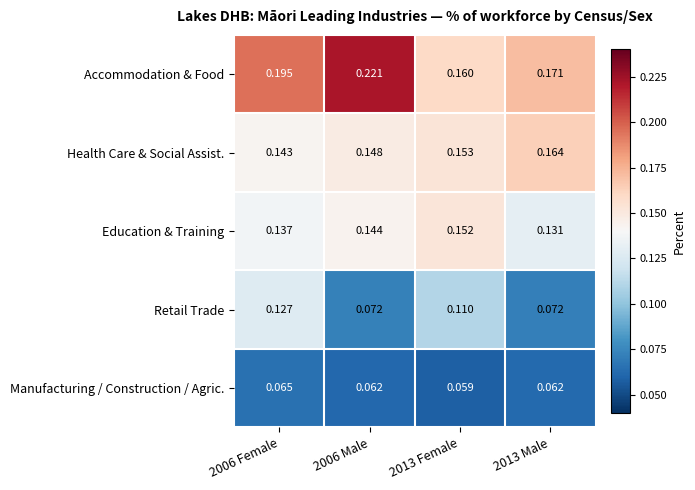

Which series has the largest total across all categories?

Accommodation & Food